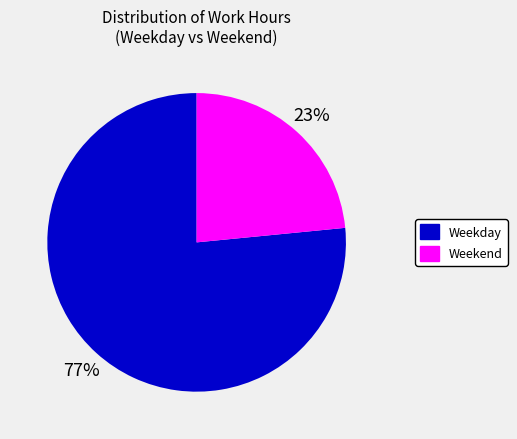

What percentage is the Weekend slice, to the nearest percent?

23%